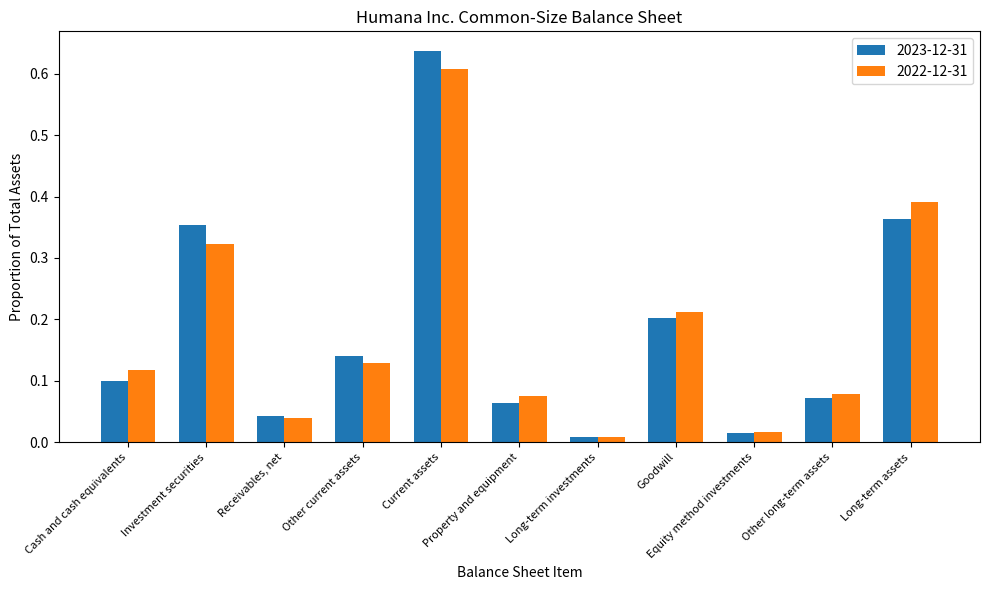

What are all the series names shown in the legend?

2023-12-31, 2022-12-31